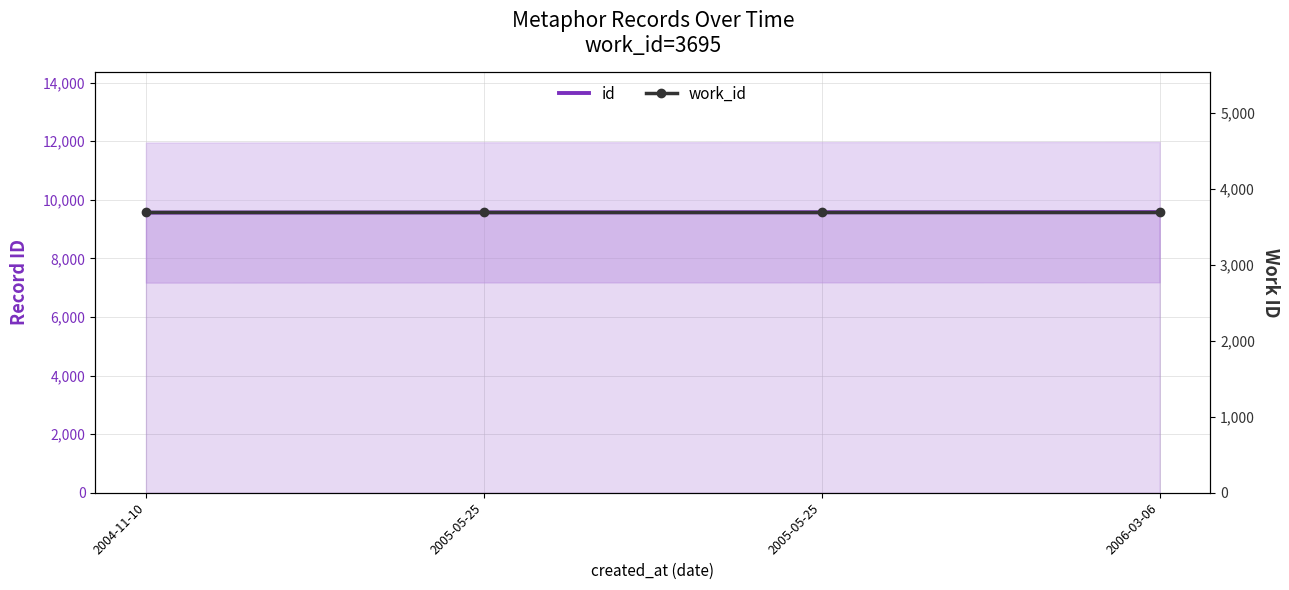

True or false: id has more than 2 interior local peaks.

False